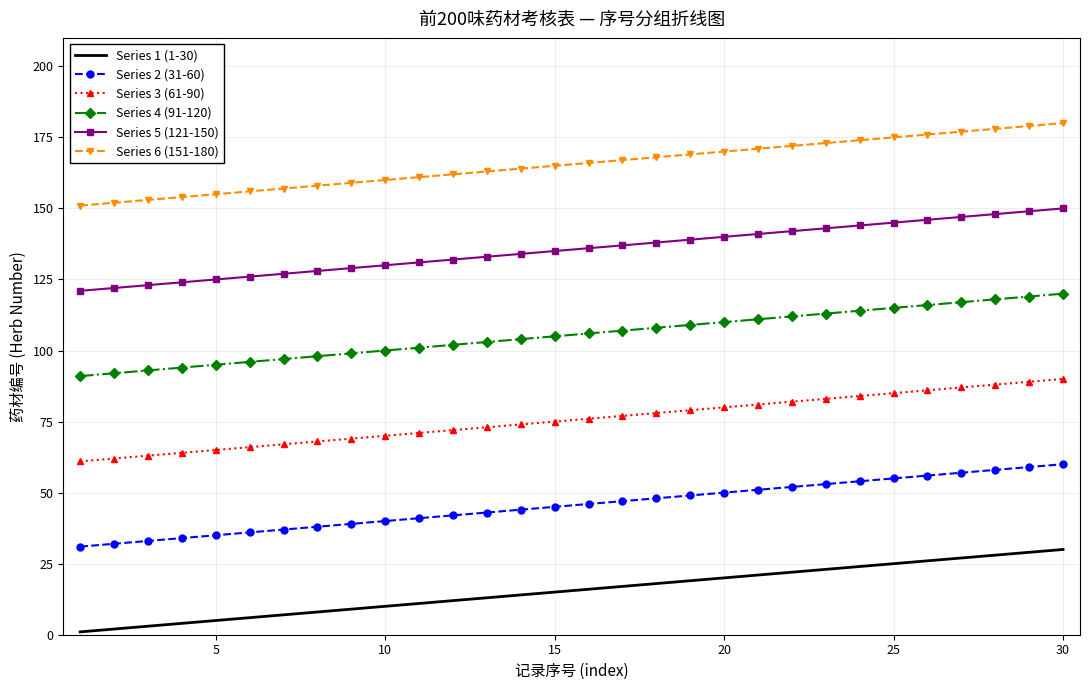

What is the average value of the Series 4 (91-120) series?

106